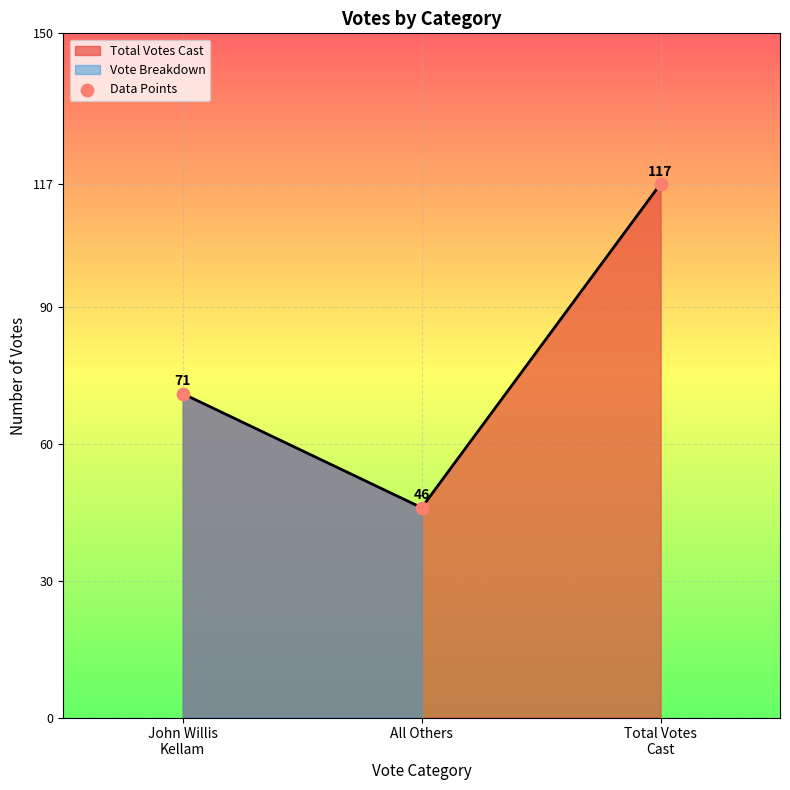

Approximately how many times larger is the value at Total Votes
Cast compared to John Willis
Kellam?

1.6